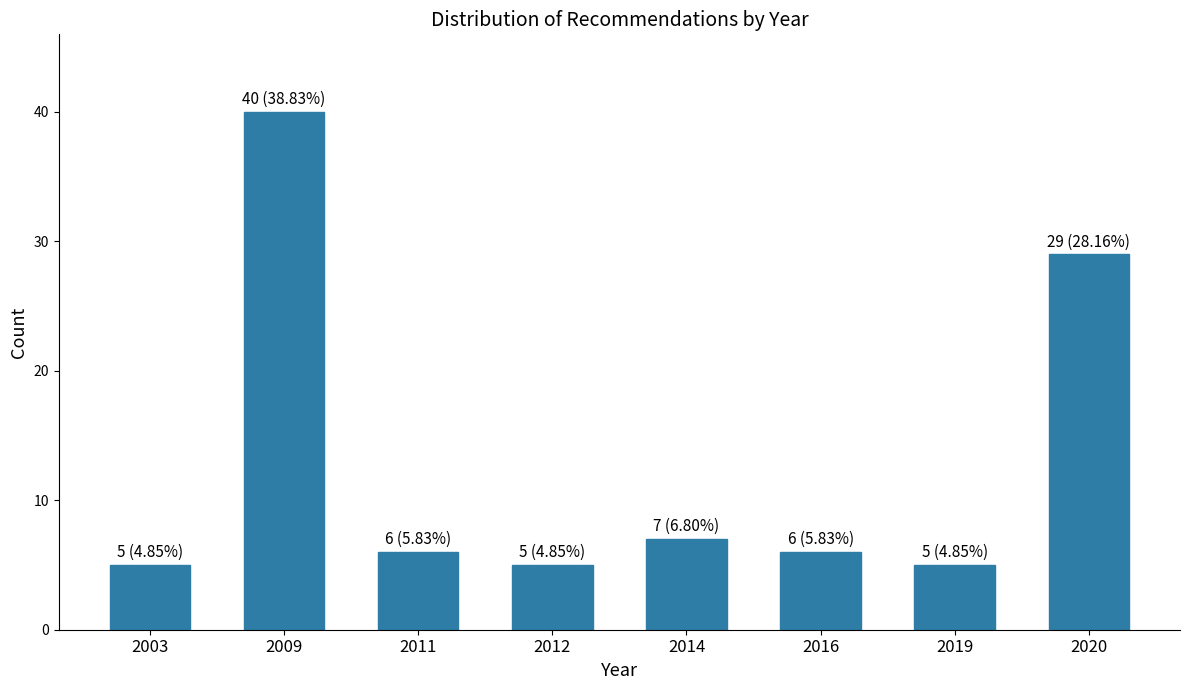

Reading right to left, what are all the values shown in this chart?

29	5	6	7	5	6	40	5